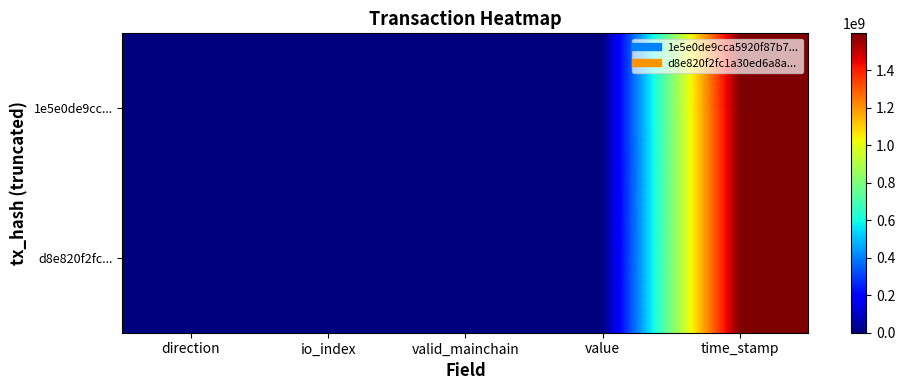

What is the total value across all series at io_index?

36.0